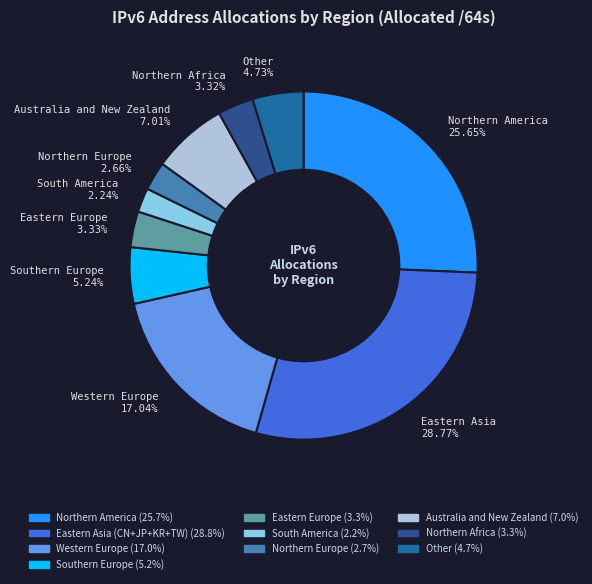

Does any single category account for the majority?

No